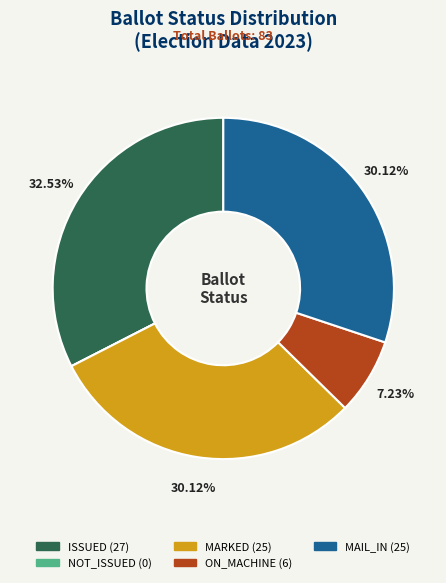

To the nearest percent, what is the difference between the largest and smallest slice percentages?

33%